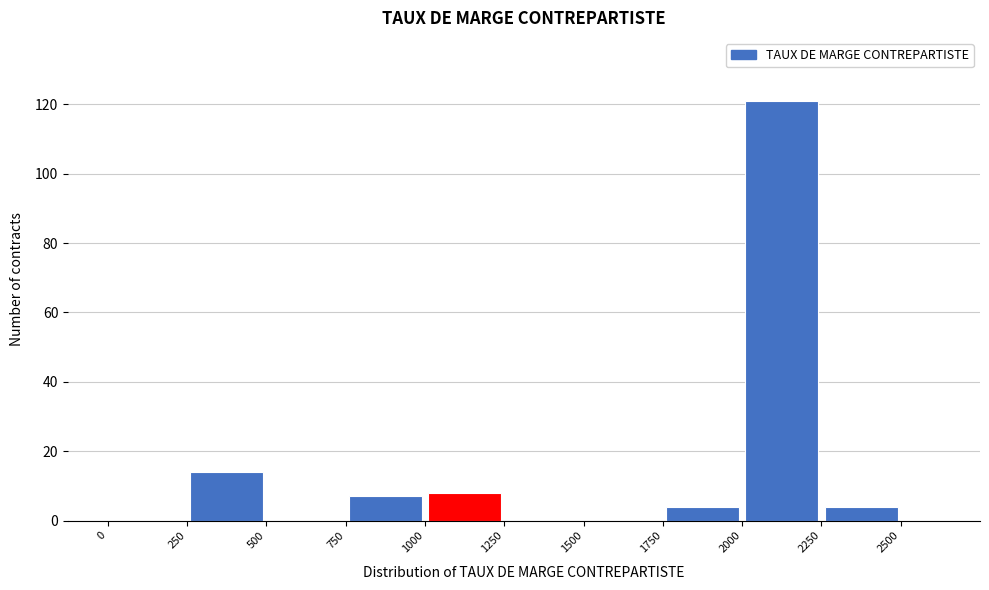

Reading left to right, transcribe this chart: for each bar, give the range it covers on the x-axis and its height. The values are not printed on the chart, so give them approximately, as read against the axis.

0 to 250: 0
250 to 500: 14
500 to 750: 0
750 to 1000: 8
1000 to 1250: 8
1250 to 1500: 0
1500 to 1750: 0
1750 to 2000: 4
2000 to 2250: 122
2250 to 2500: 4
2500 to 2750: 0